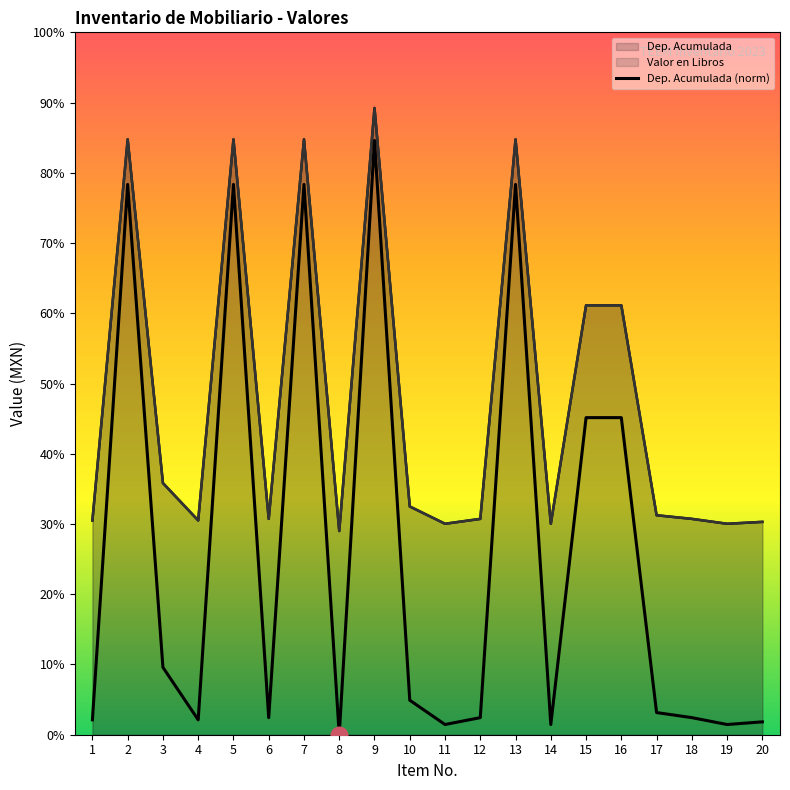

In Valor en Libros, how many points are lower than both neighbors (excluding endpoints)?

6